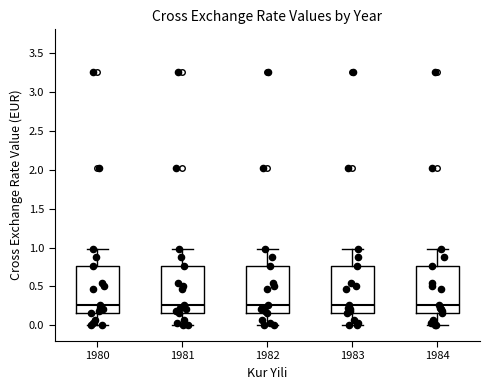

Reading left to right, read every box against the y-axis: the position of its median line, the range the box covers, and the ends of its whiskers. The values are not printed on the chart, so give them approximately, as read against the axis.

1980: median 0.25, box 0.15 to 0.75, whiskers 0.00 to 1.00
1981: median 0.25, box 0.15 to 0.75, whiskers 0.00 to 1.00
1982: median 0.25, box 0.15 to 0.75, whiskers 0.00 to 1.00
1983: median 0.25, box 0.15 to 0.75, whiskers 0.00 to 1.00
1984: median 0.25, box 0.15 to 0.75, whiskers 0.00 to 1.00